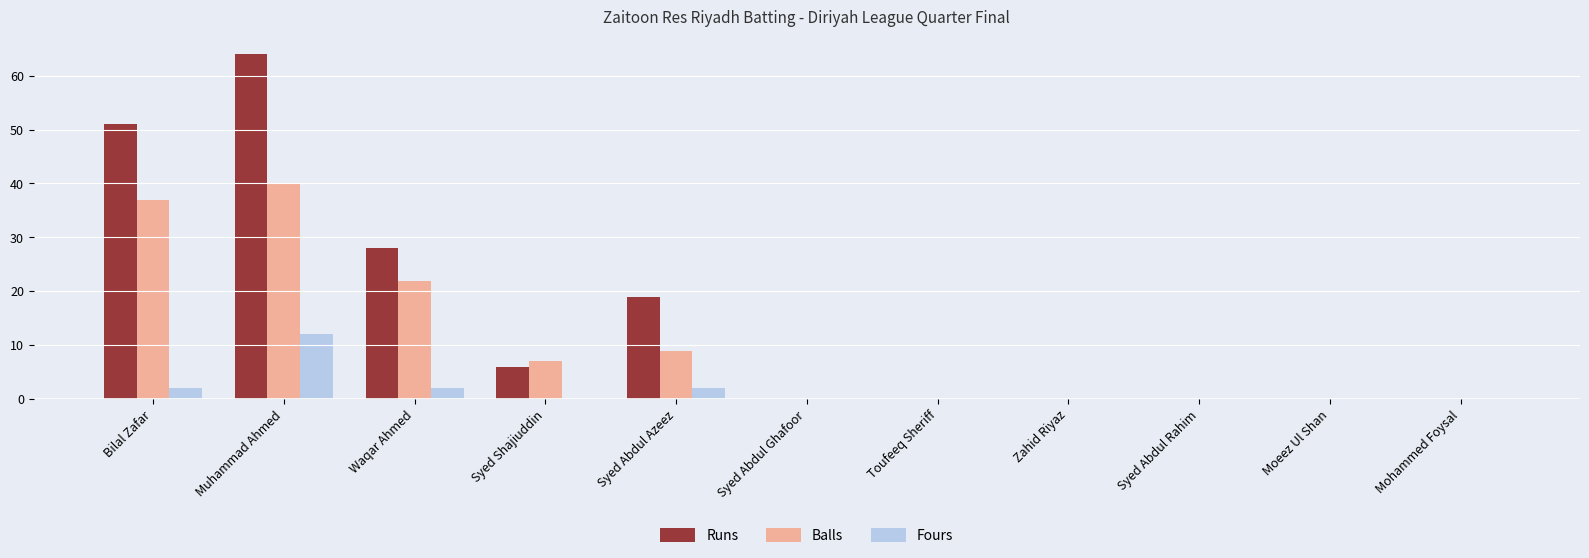

What is the highest value of the Balls series?

40